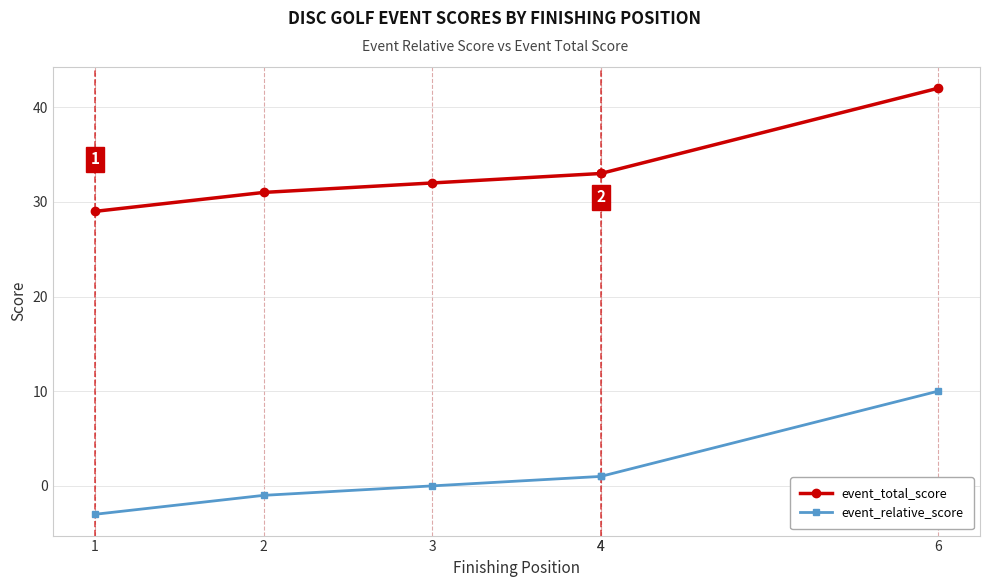

Rank the series by their average value, from lowest to highest.

event_relative_score, event_total_score